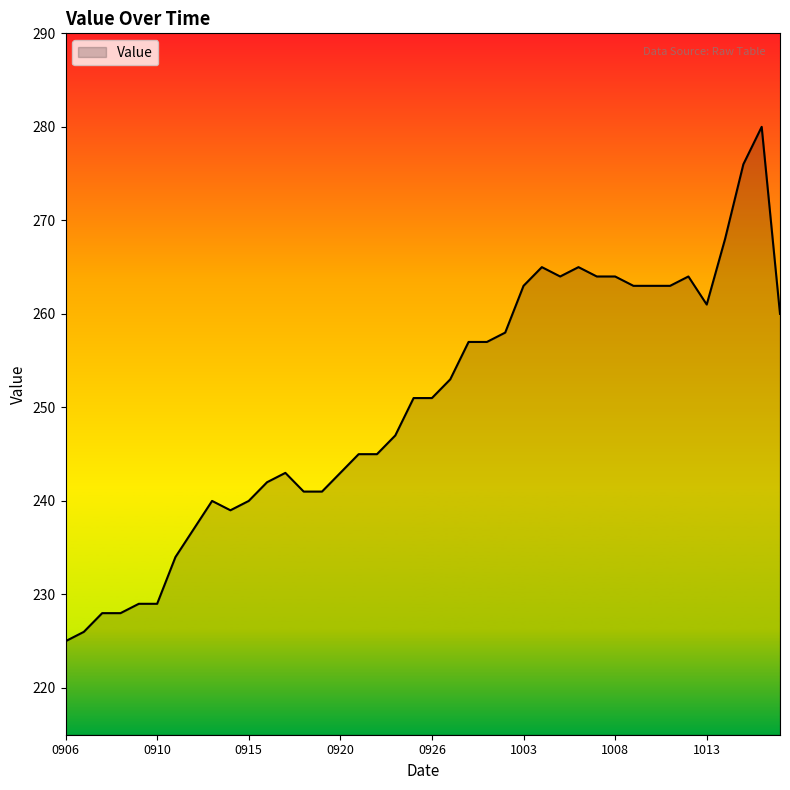

What is the greatest value displayed?

280